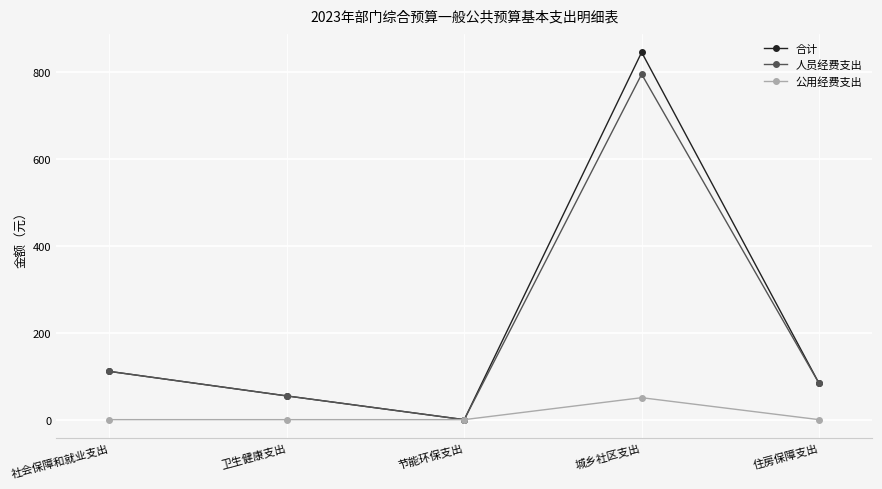

Where is 人员经费支出 nearest to the value 397?

社会保障和就业支出